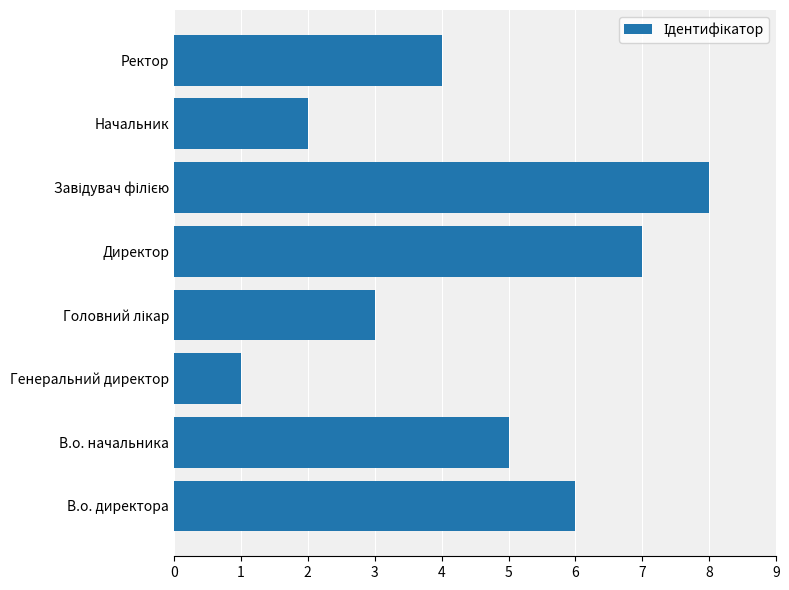

At which category does the chart reach its minimum across all series?

Генеральний директор